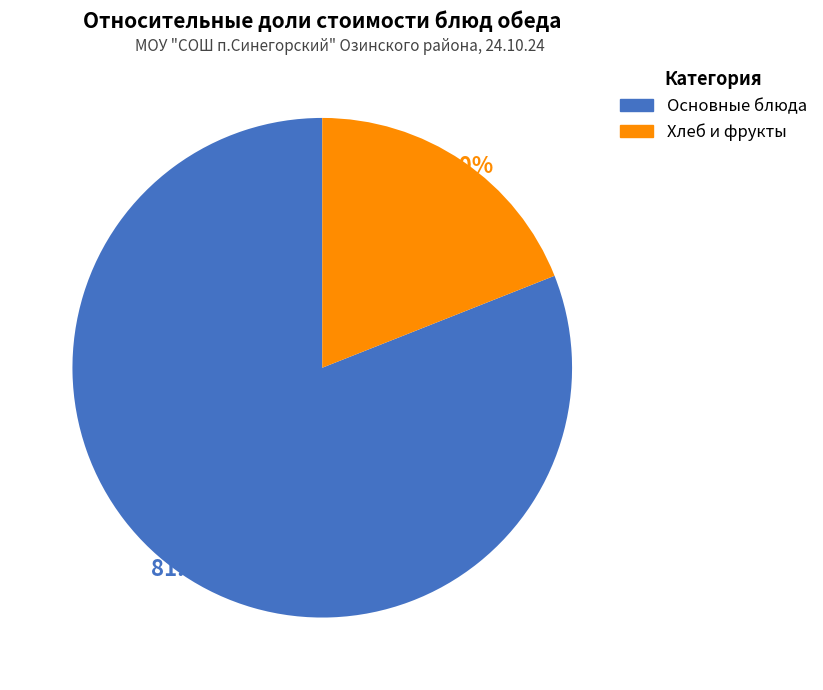

Is there any slice that represents more than half of the pie?

Yes